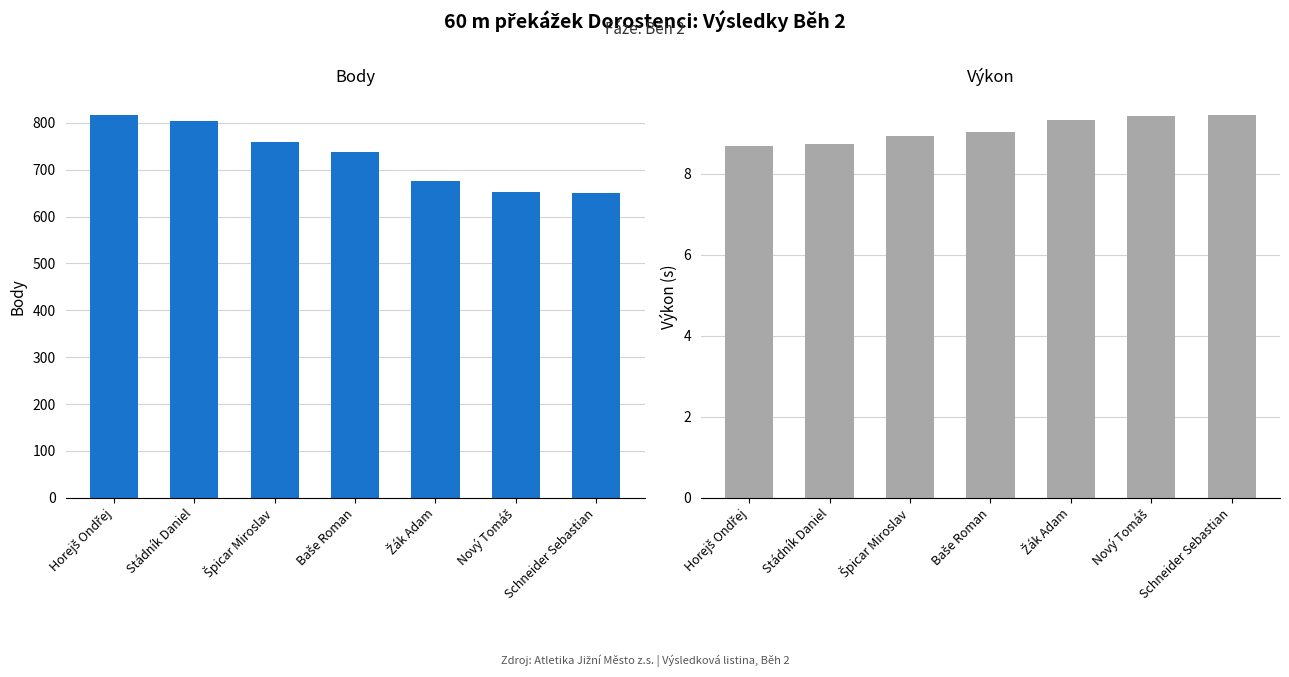

What is the value of the Body bar at the 6th from the left?

652.0